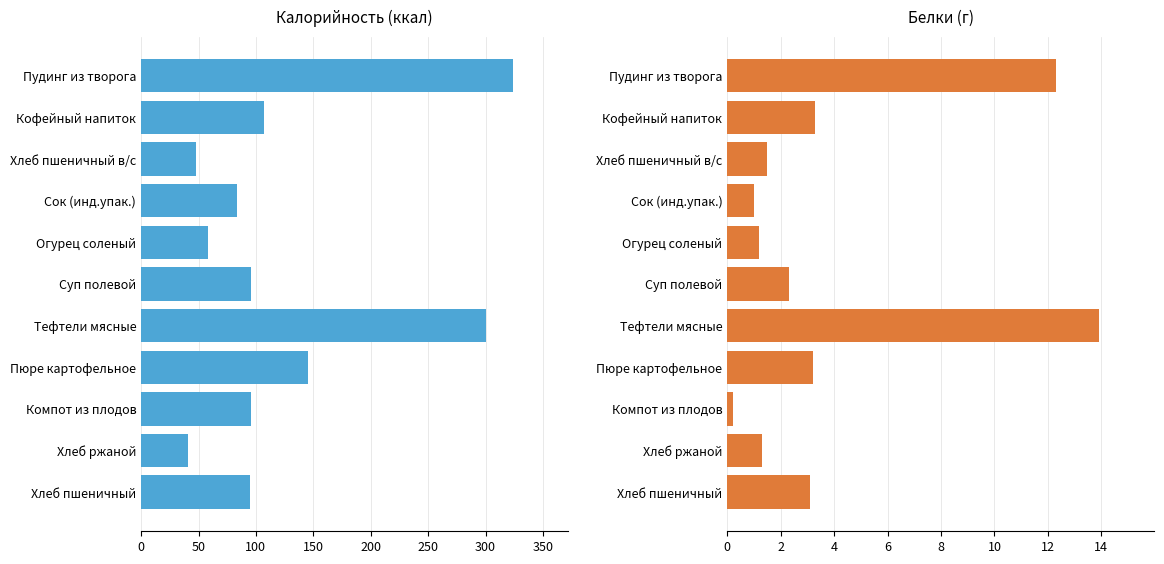

What is the difference between the second highest and minimum values in the Калорийность series?

259.5